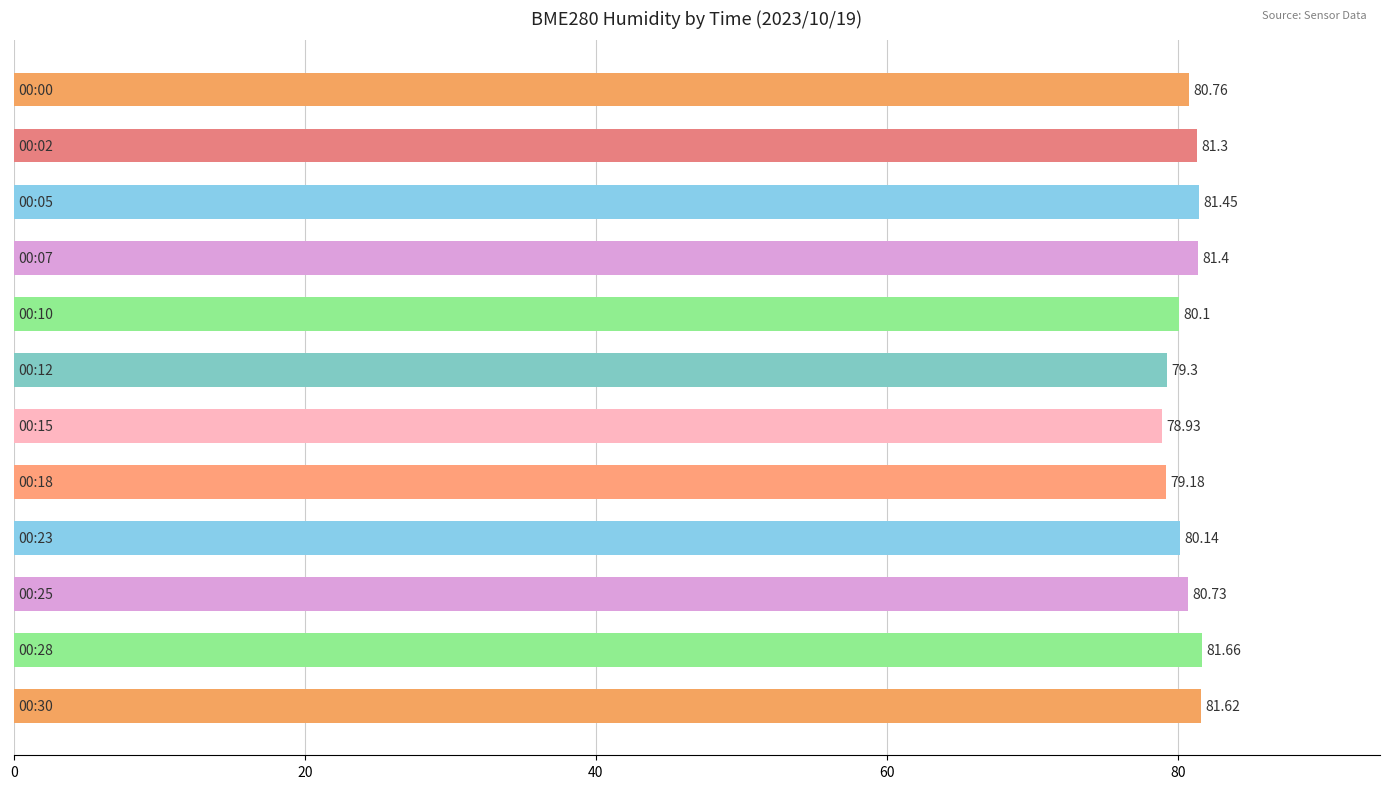

What is the average value?

80.5